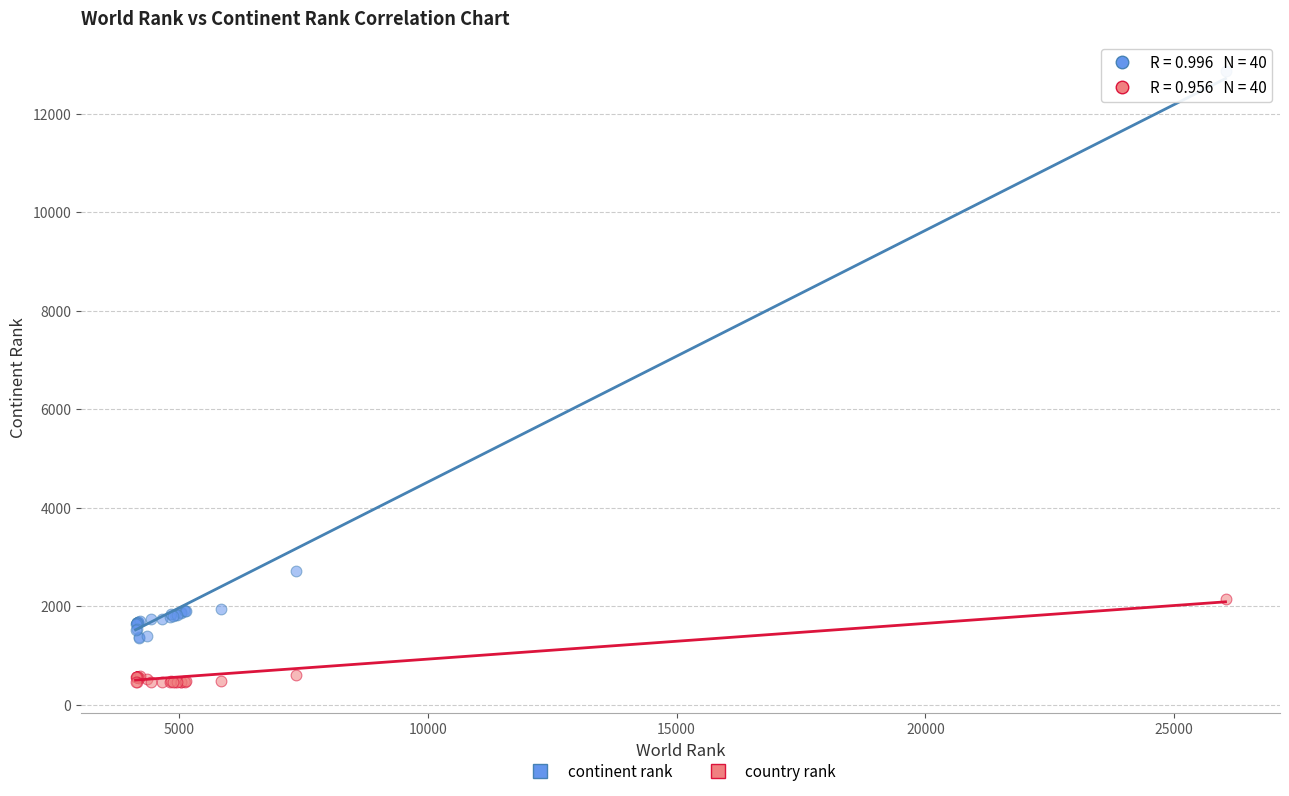

Which series has the largest Y range (max minus min)?

continent rank